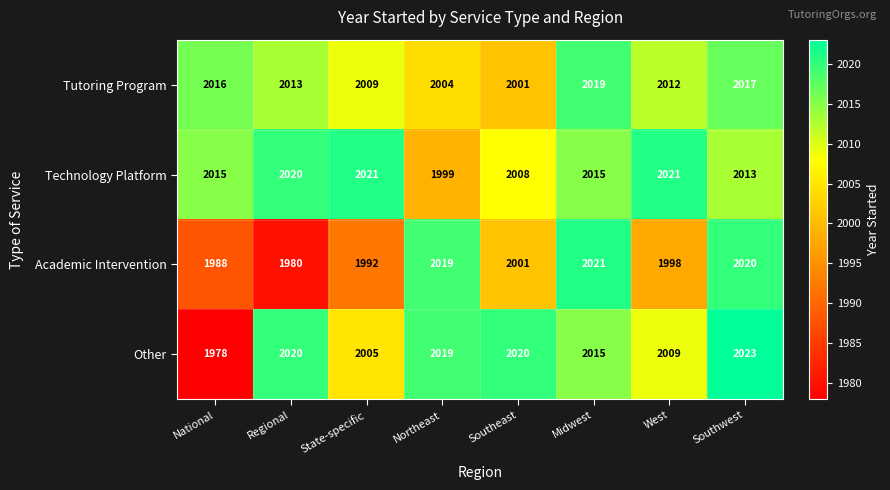

Is it true that Technology Platform equals 2020 at Regional?

True